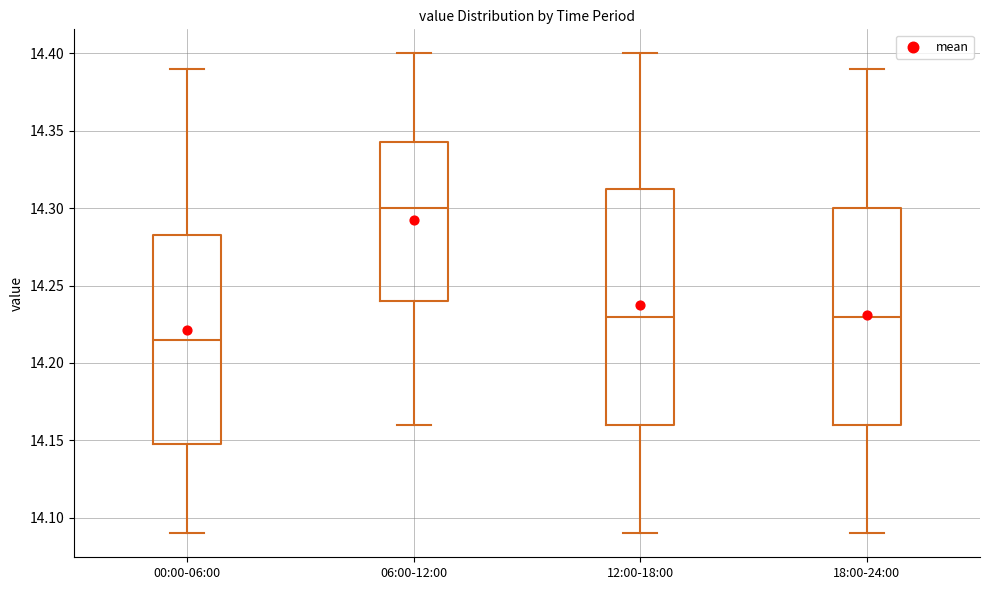

Where is the lower edge of the box for 06:00-12:00 on the y-axis? The values are not printed on the chart, so give them approximately, as read against the axis.

14.240